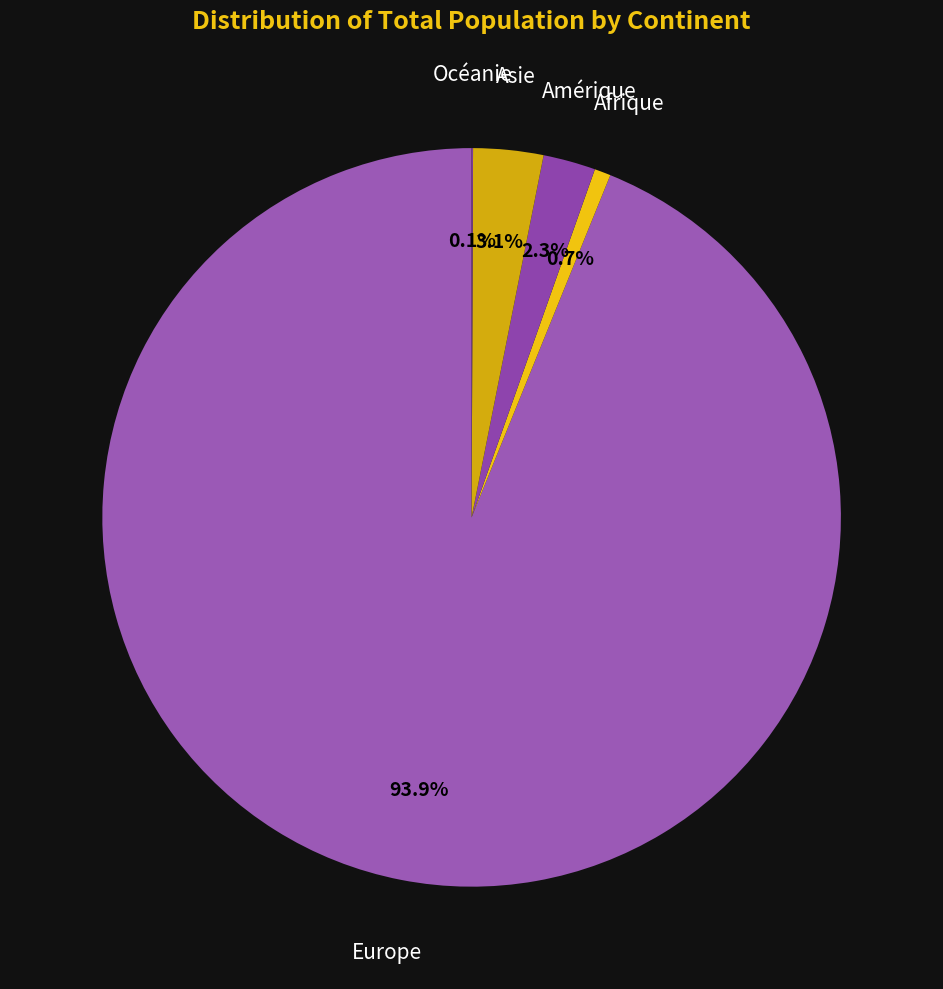

Which category accounts for the majority?

Europe